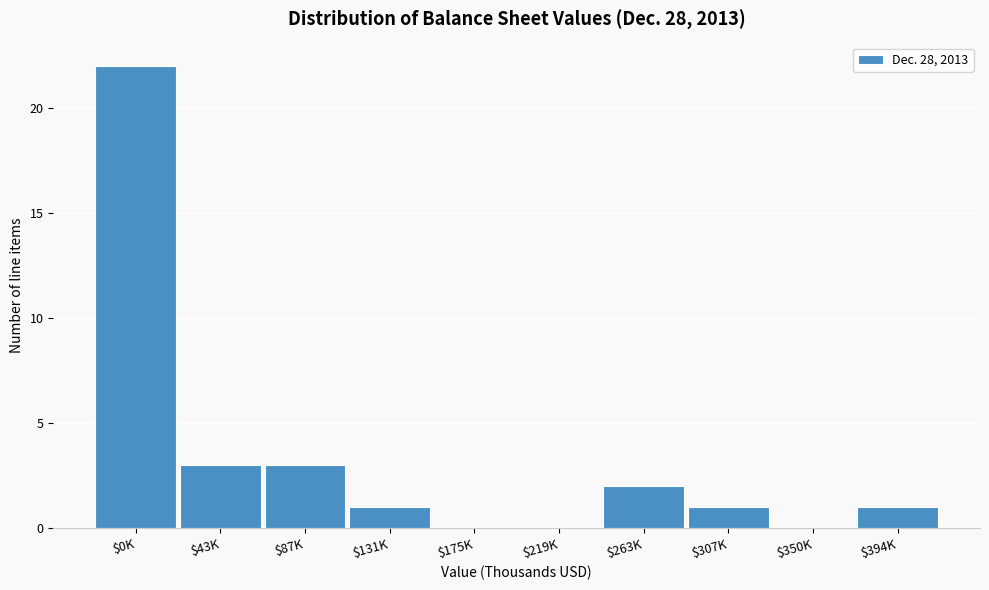

Which category has the highest value across all series?

$0K